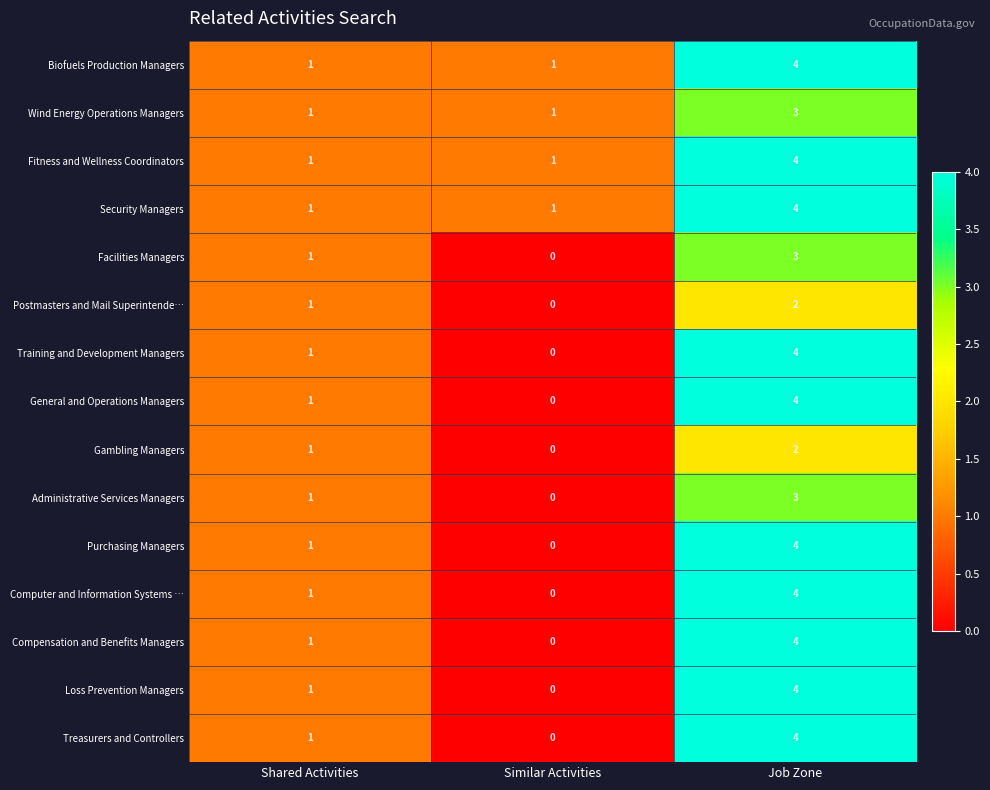

The value of Wind Energy Operations Managers at Similar Activities is 1. True or false?

True